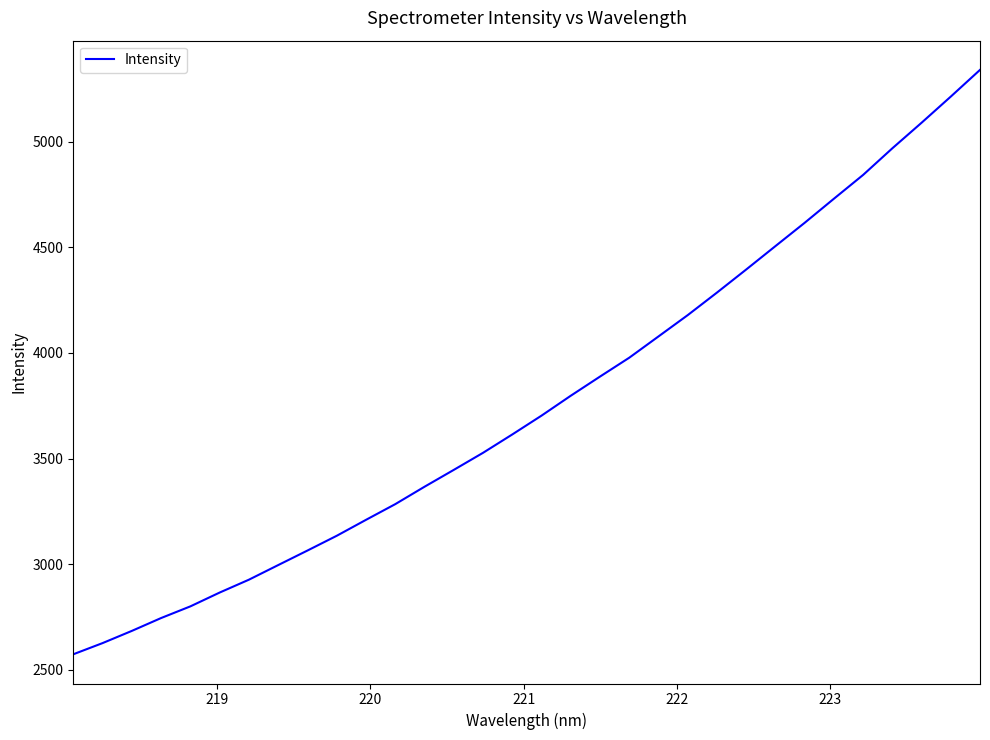

What is the minimum value shown in the chart?

2573.0